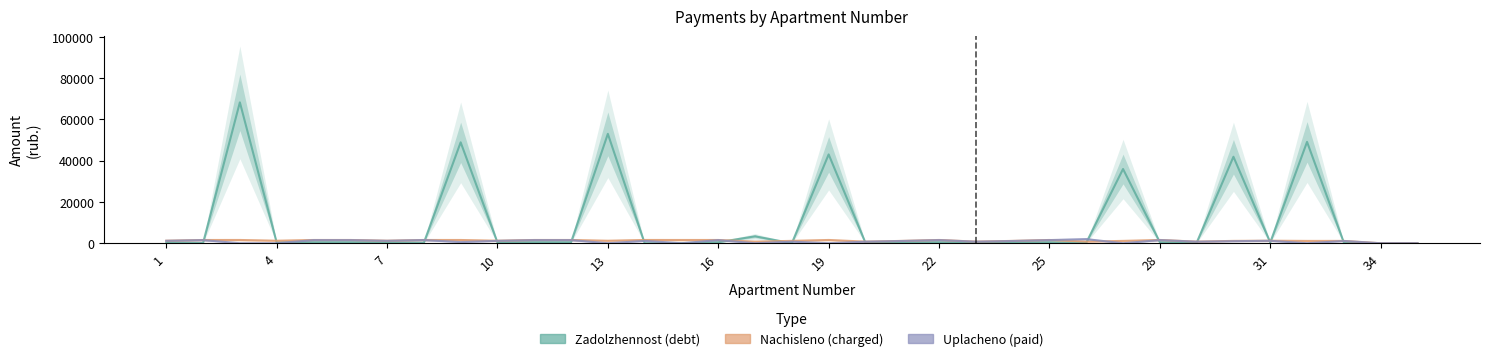

Which series has the largest total across all categories?

zadolzhennost